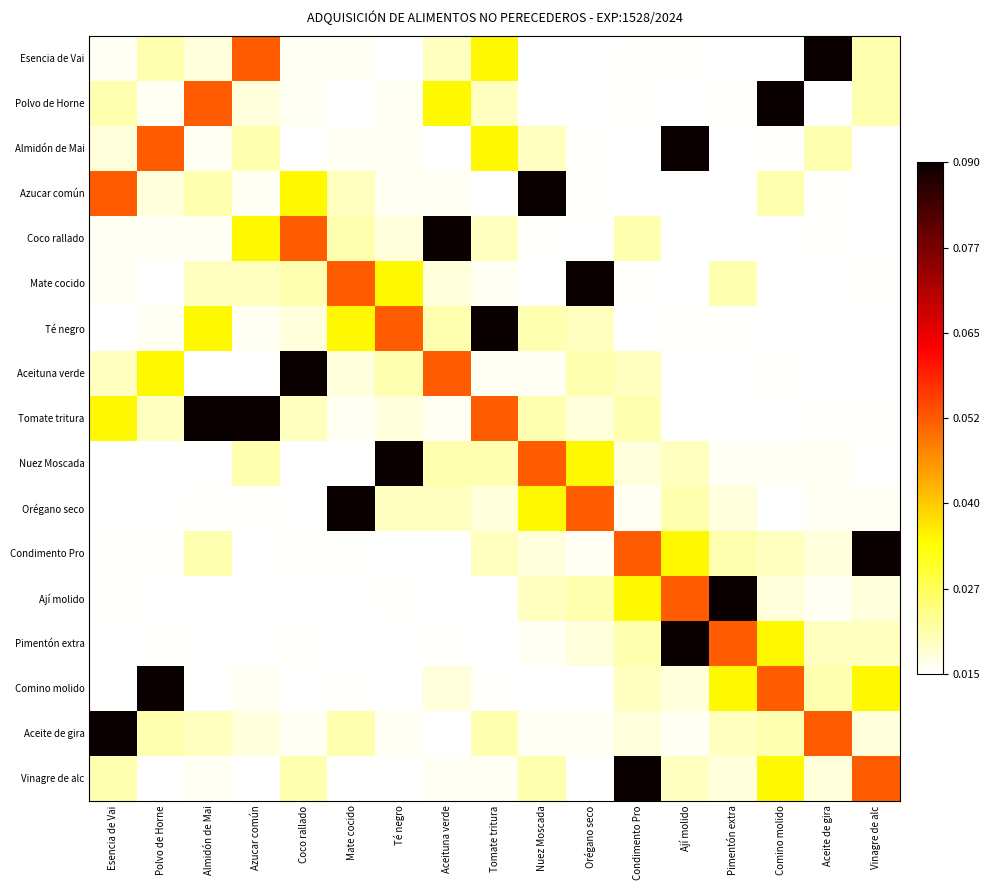

At how many categories does at least one series exceed 0?

17